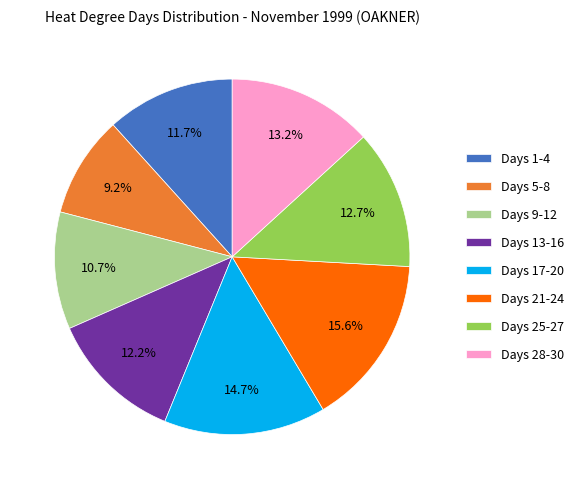

Which category has the biggest portion of the pie?

Days 21-24